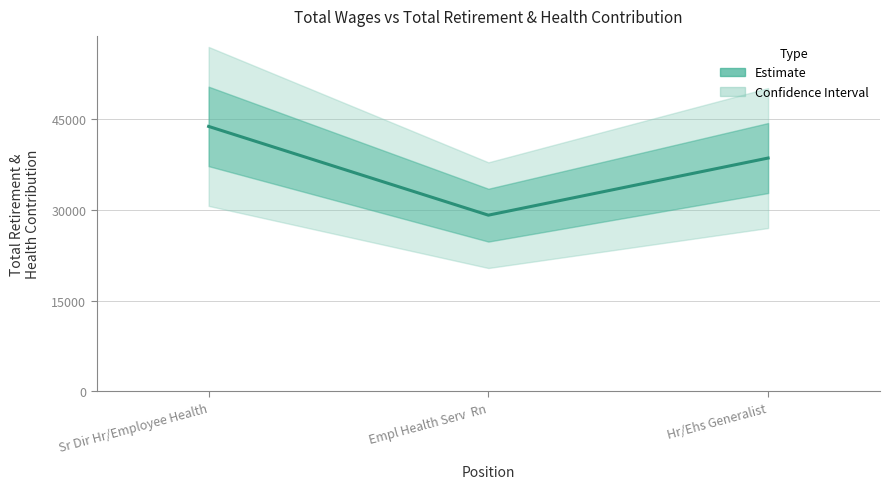

What value does the data have at Sr Dir Hr/Employee Health?

43839